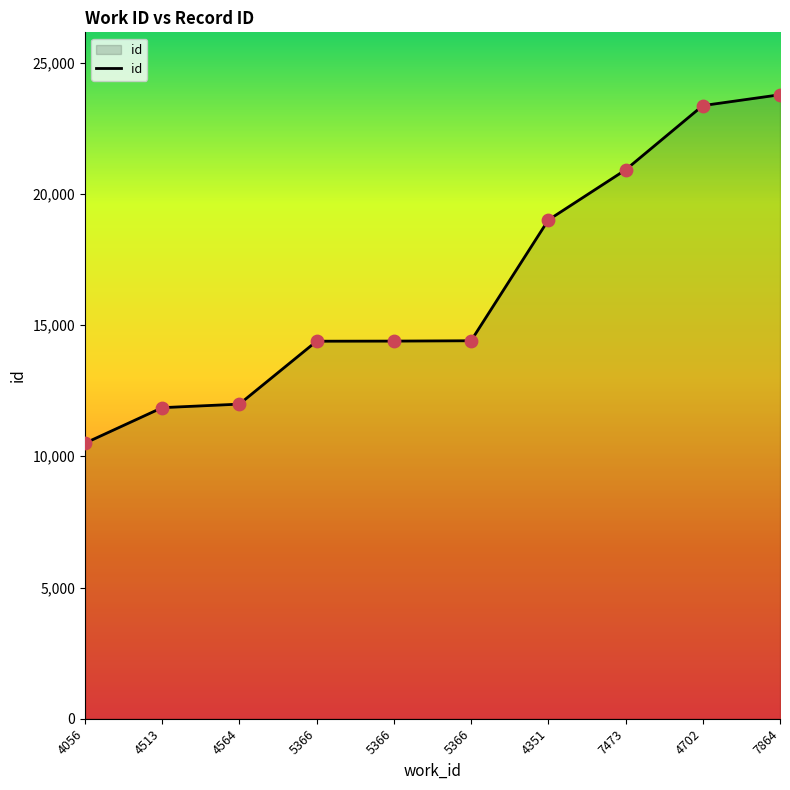

What is the ratio of the value at 4702 to the value at 4351?

1.2